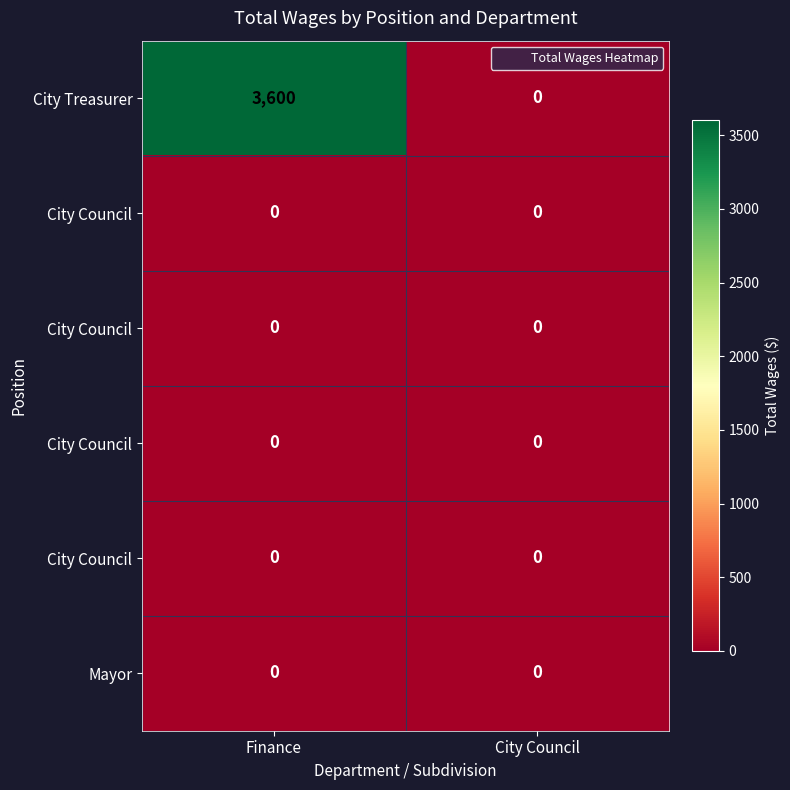

Which category has the highest value across all series?

Finance